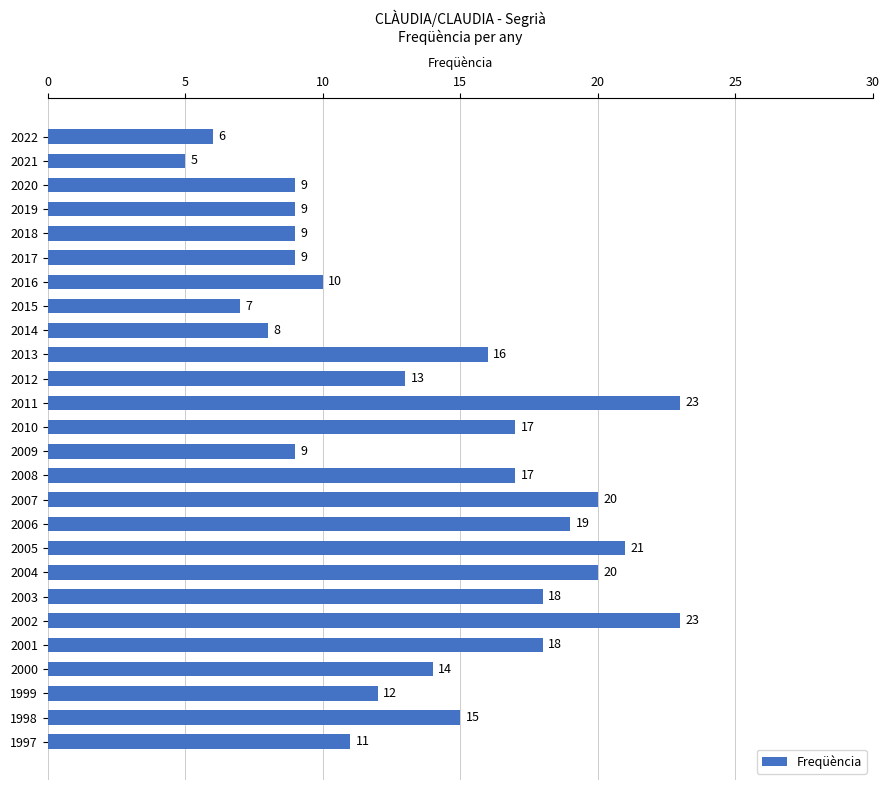

What is the difference between the second highest and second lowest values?

17